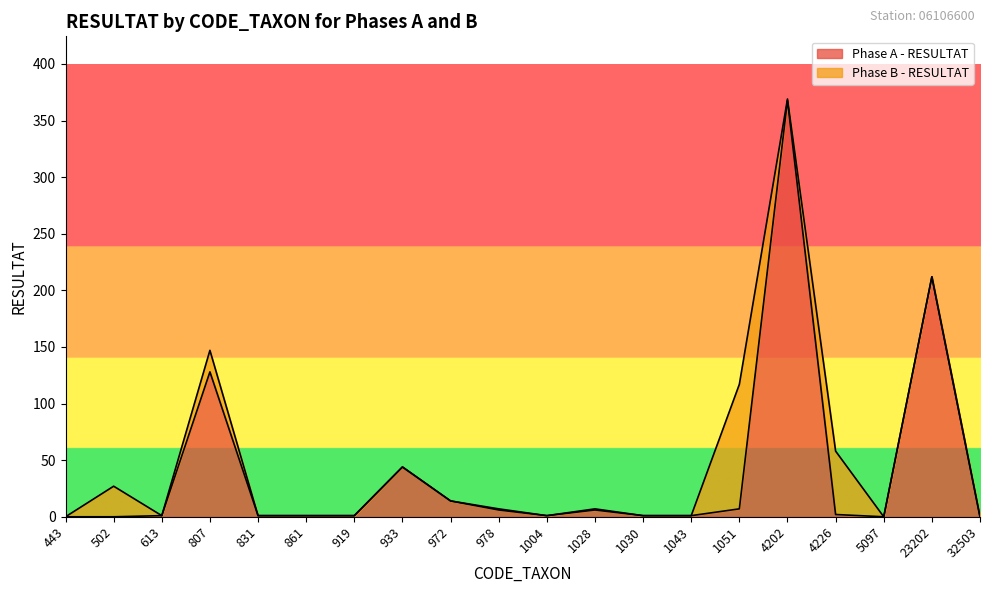

Count the number of categories in the chart.

20